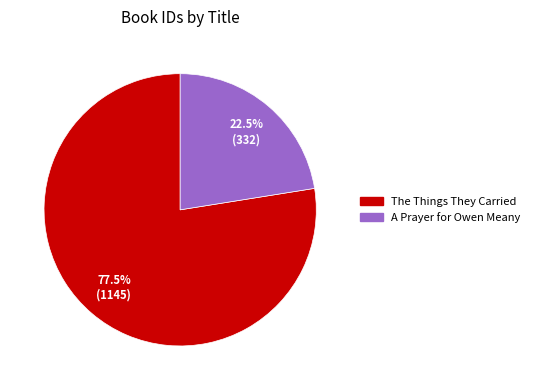

True or false: The Things They Carried accounts for 68% of the total.

False